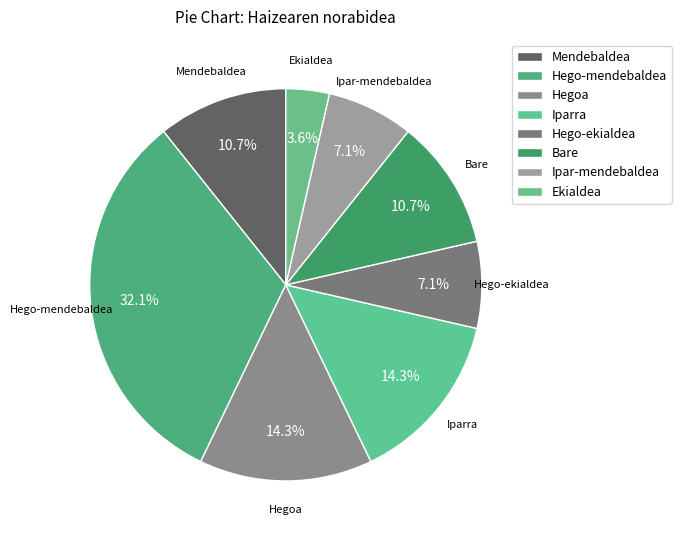

What portion of the pie excludes Iparra?

85.7%